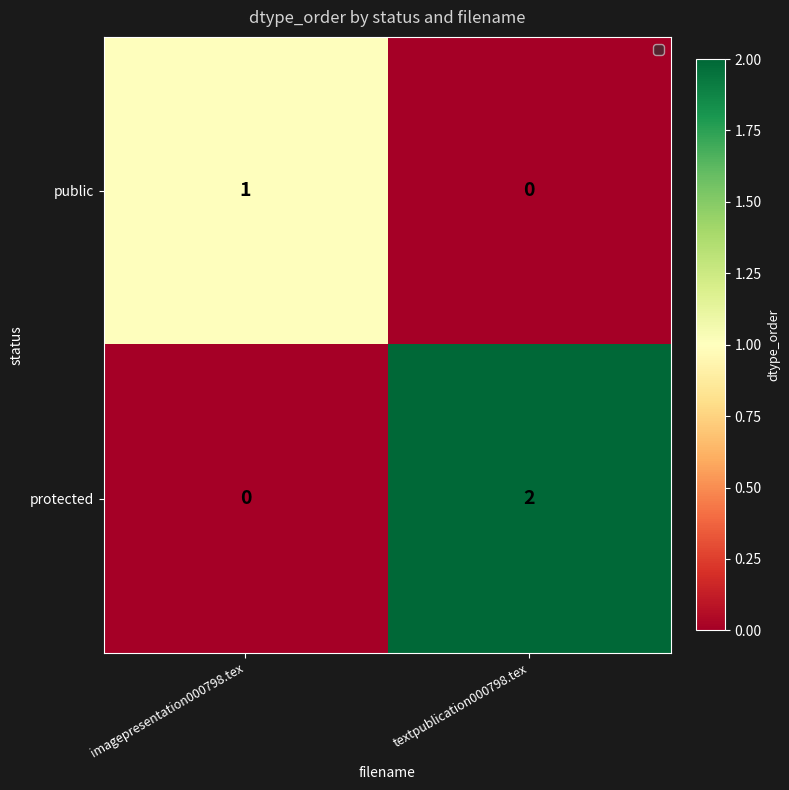

Reading right to left, what are all the values shown in this chart?

public: 0	1
protected: 2	0